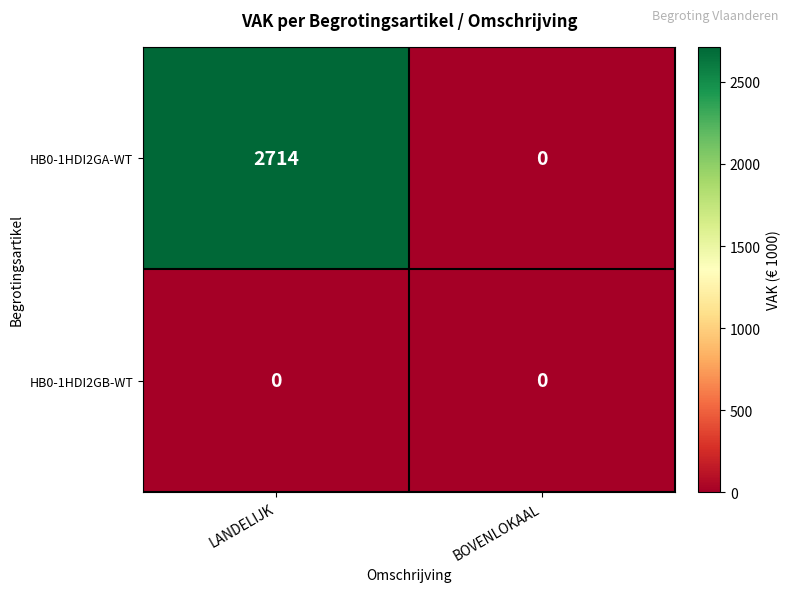

Which series has the largest range (max minus min)?

HB0-1HDI2GA-WT